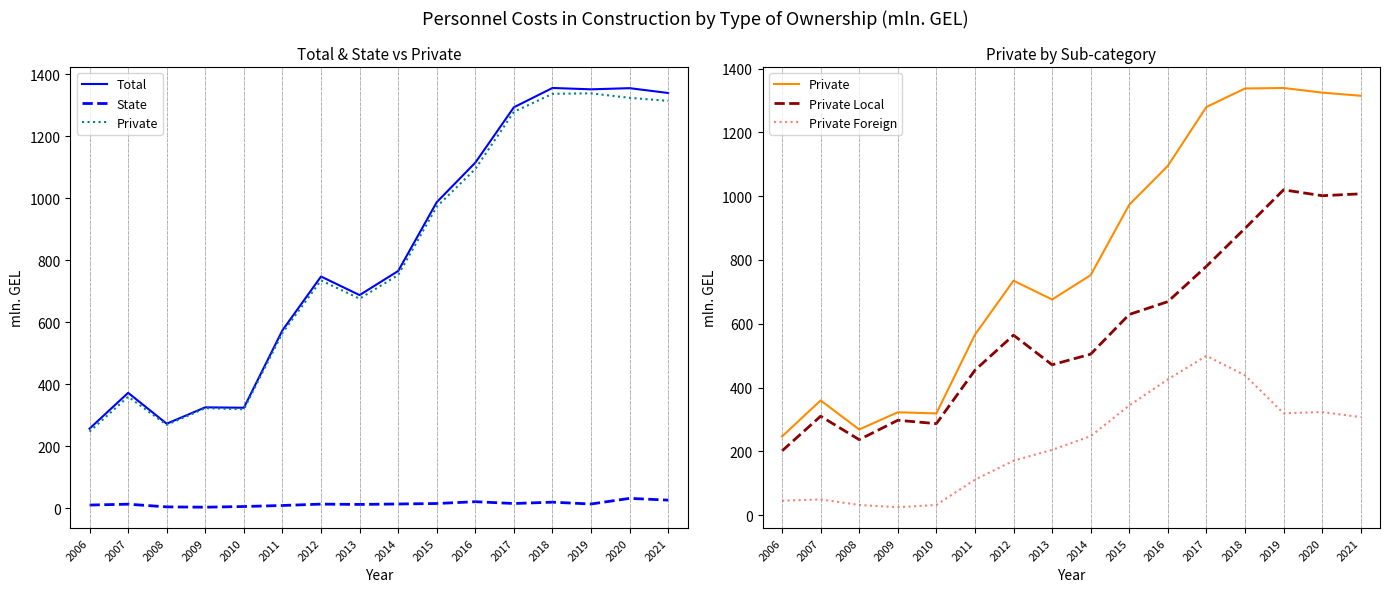

At which category does Private Local reach its first local peak?

2007